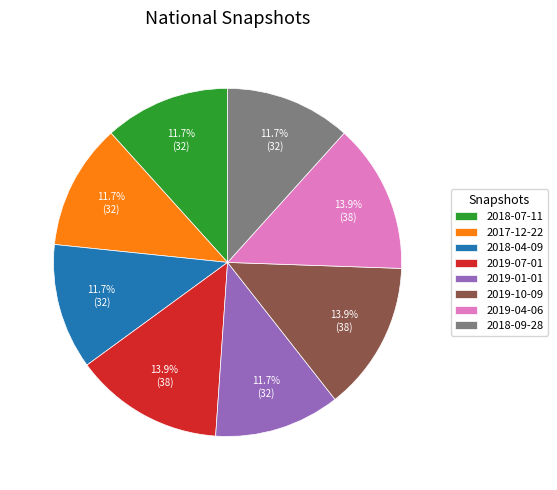

How many segments does this pie chart have?

8